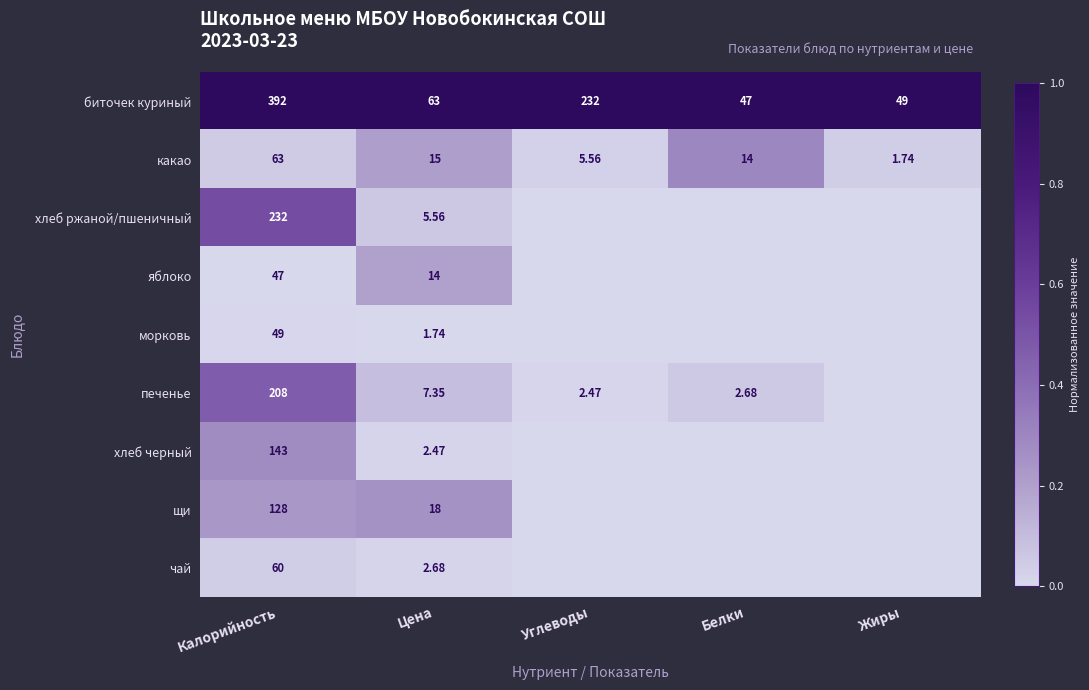

Which category has the highest value in the какао series?

Калорийность